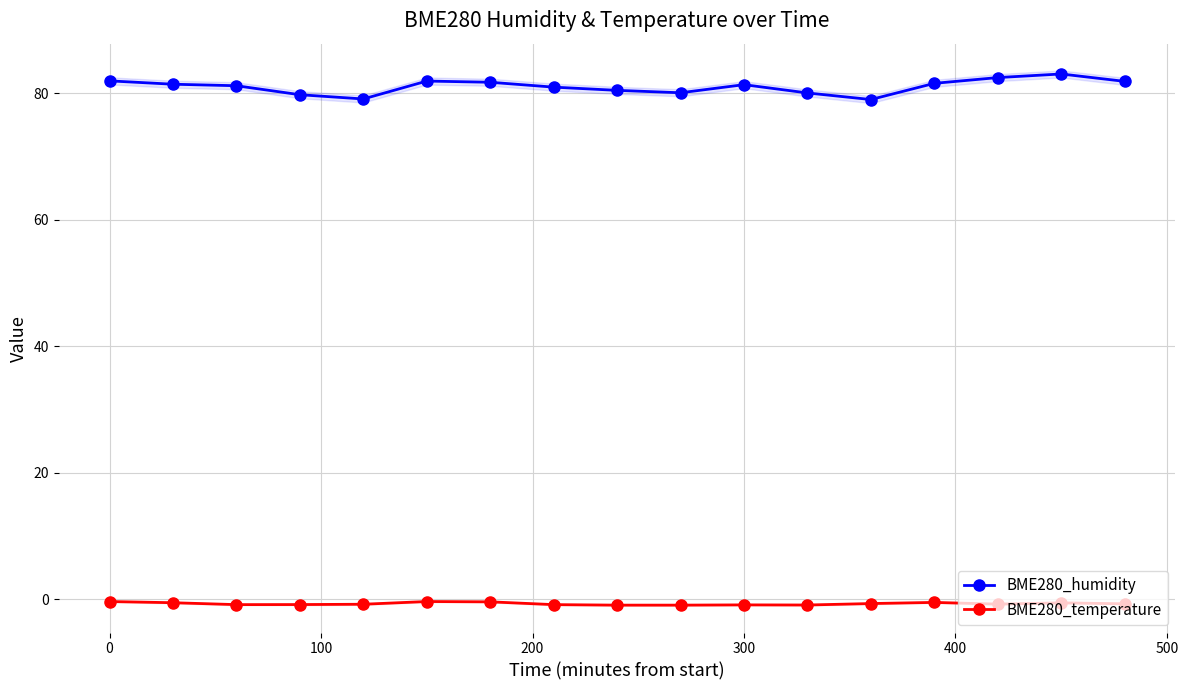

True or false: BME280_temperature and BME280_humidity cross at least once.

False